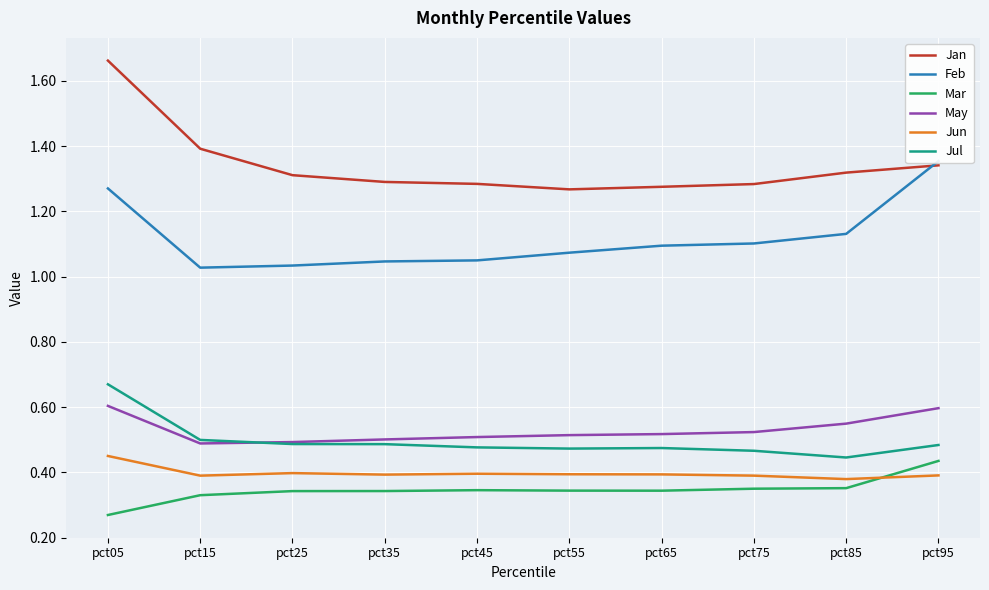

Count the Jun values in the range 0 to 1.

10